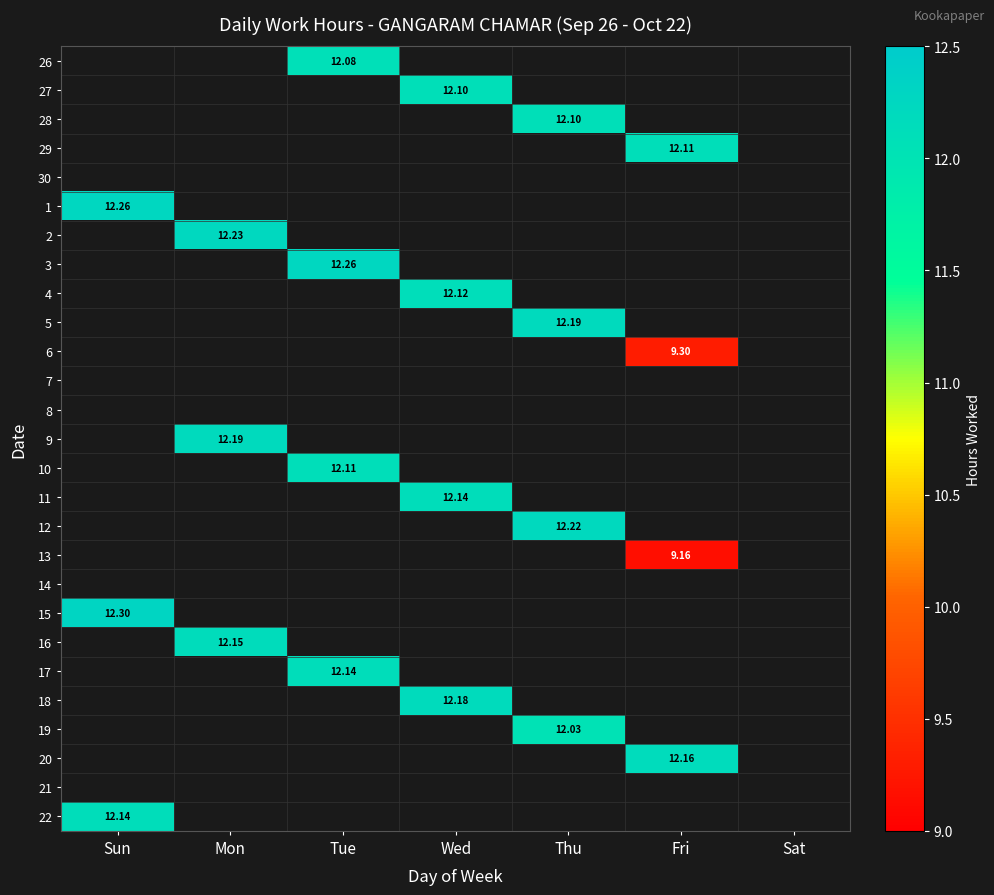

What is the difference between the highest and lowest values at Tue?

0.2